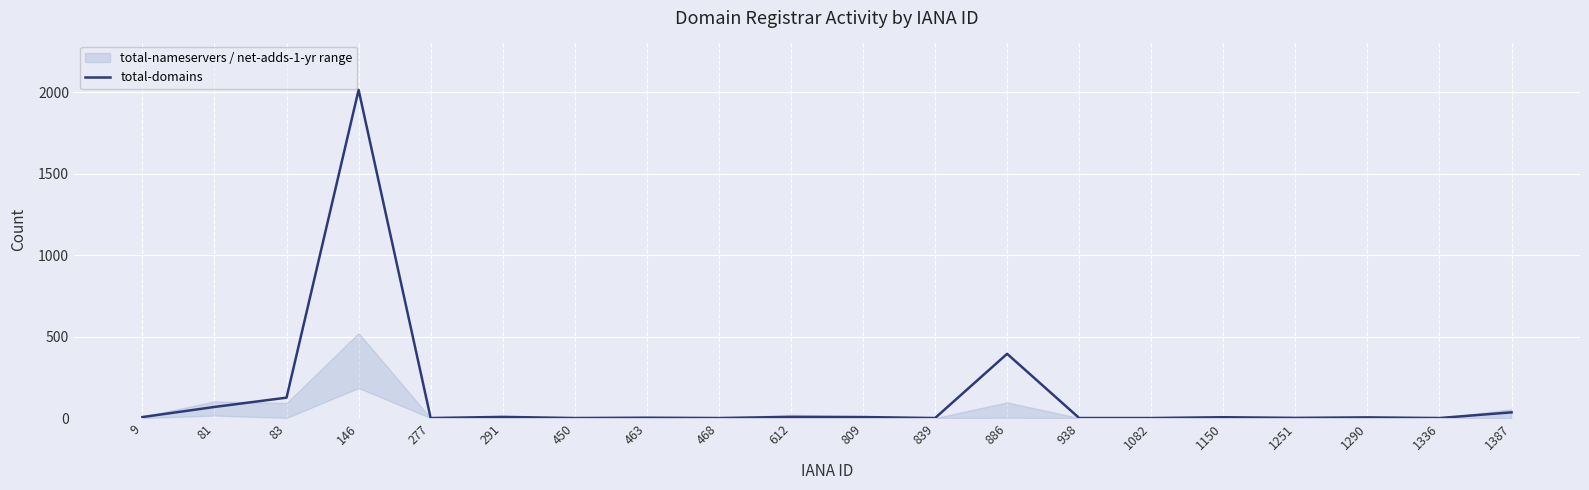

What is the average value?

134